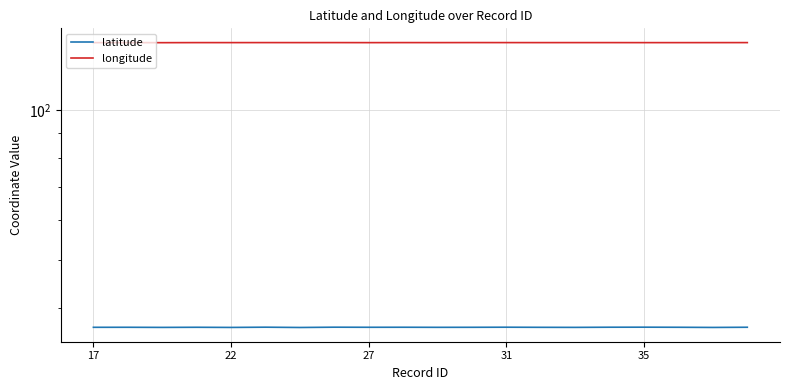

In longitude, how many points are higher than both neighbors (excluding endpoints)?

7